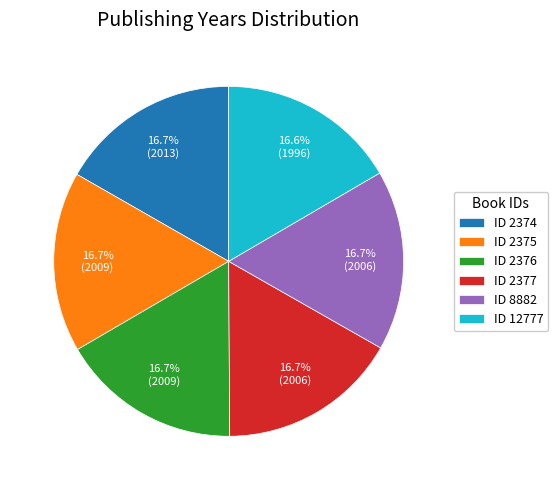

Combined, do ID 2376 and ID 2375 account for over 50%?

No